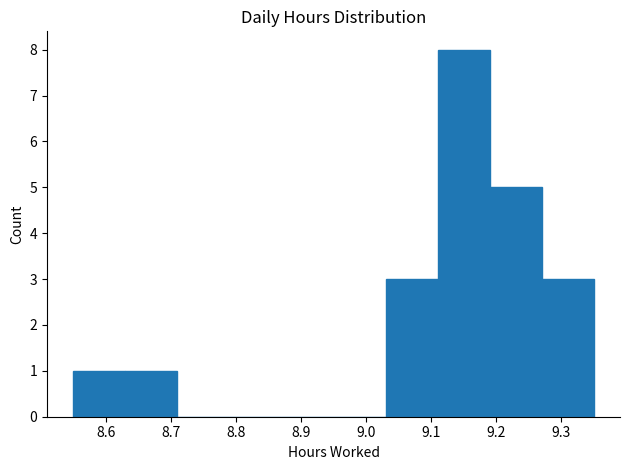

Over which range of the x-axis is the bar tallest?

9.11 to 9.19